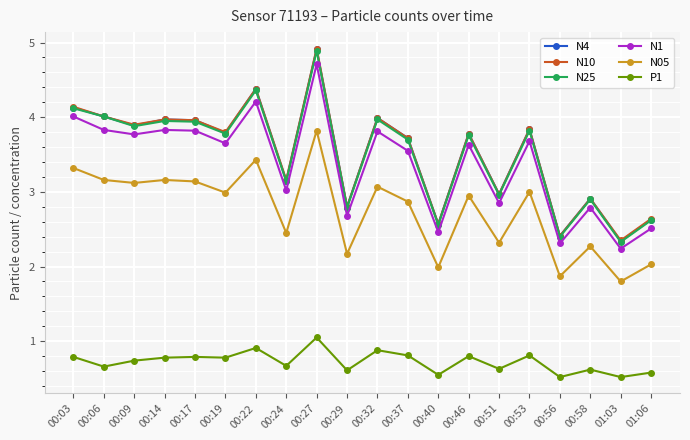

What is the label of the 10th point from the right?

00:32